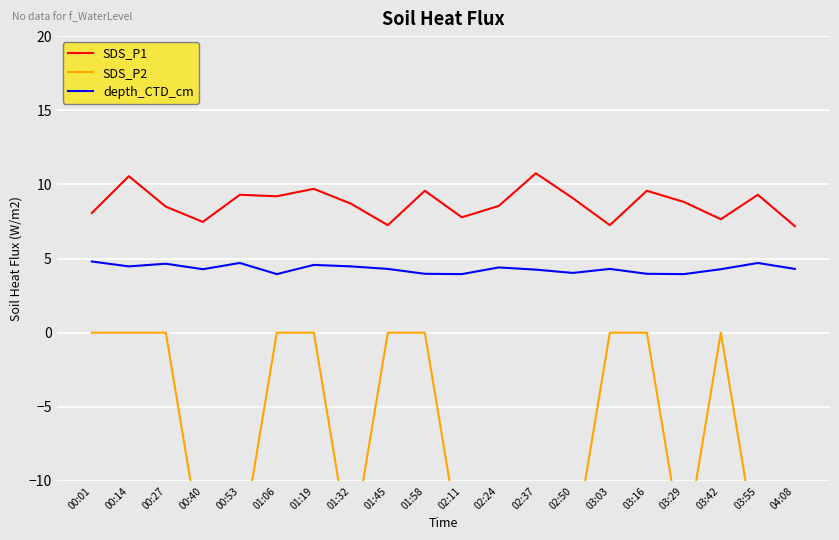

What is the difference between the maximum and minimum values in the SDS_P2 series?

15.0